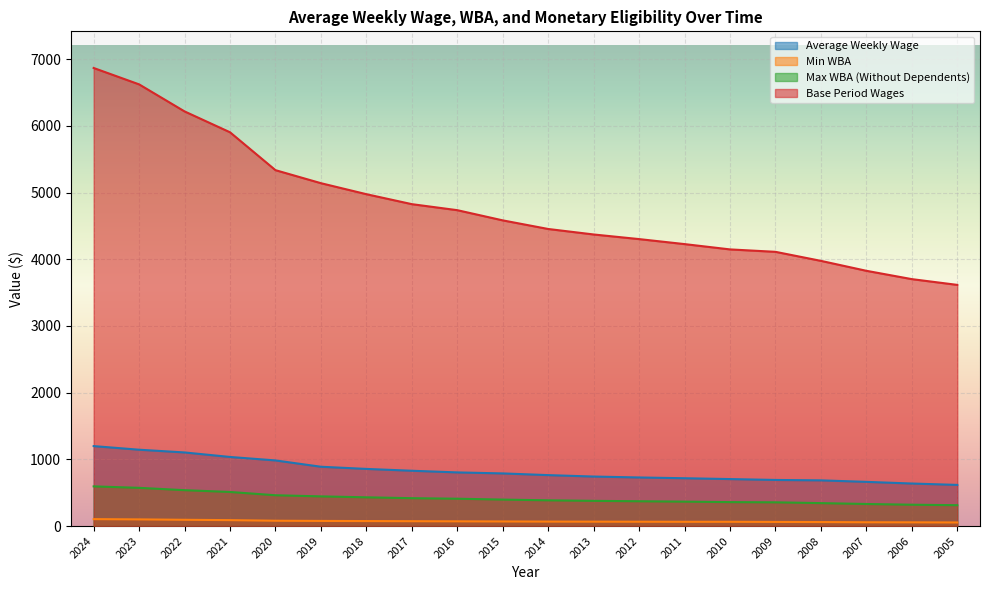

At which label does Average Weekly Wage reach its minimum?

2005